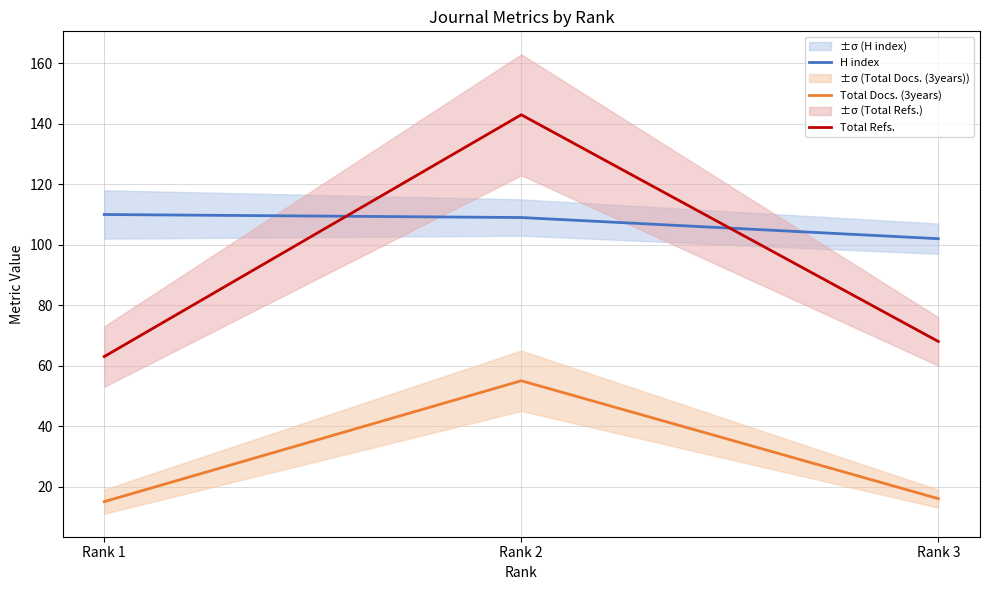

What is the maximum value for Total Refs.?

143